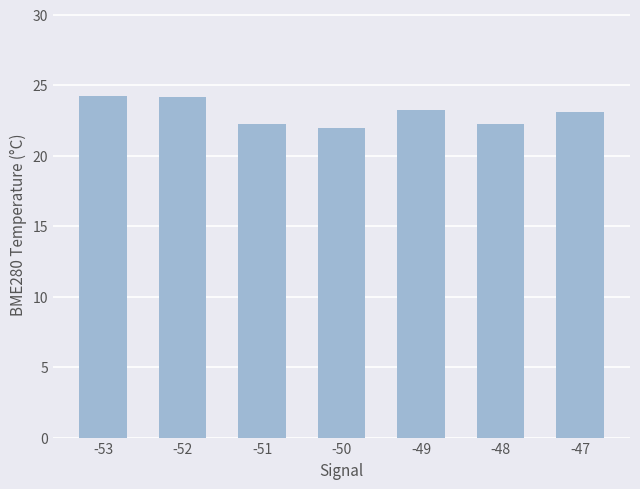

What is the change in value from -52 to -48?

-1.9